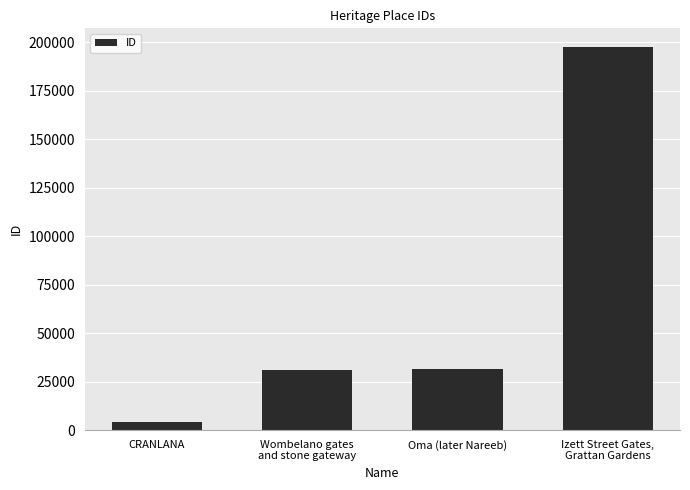

The value at Wombelano gates
and stone gateway is 47077. True or false?

False